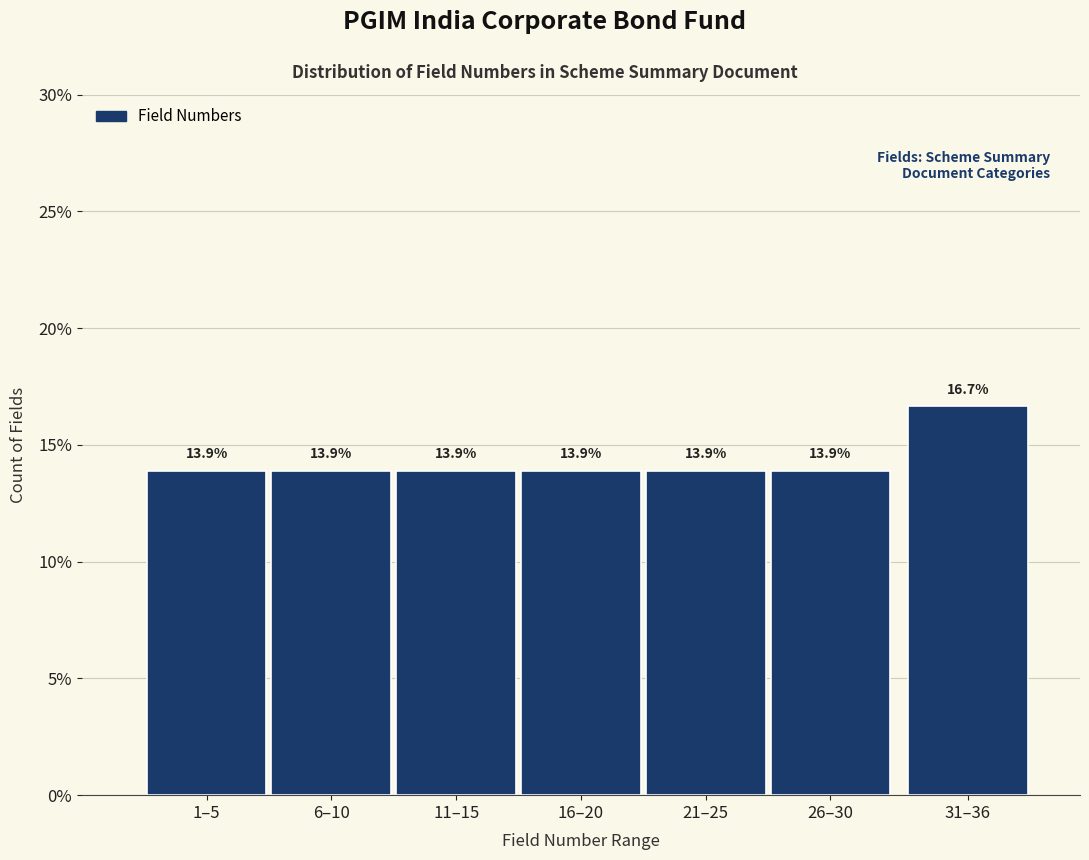

Reading left to right, transcribe all the data shown in this chart.

1–5=13.9	6–10=13.9	11–15=13.9	16–20=13.9	21–25=13.9	26–30=13.9	31–36=16.7